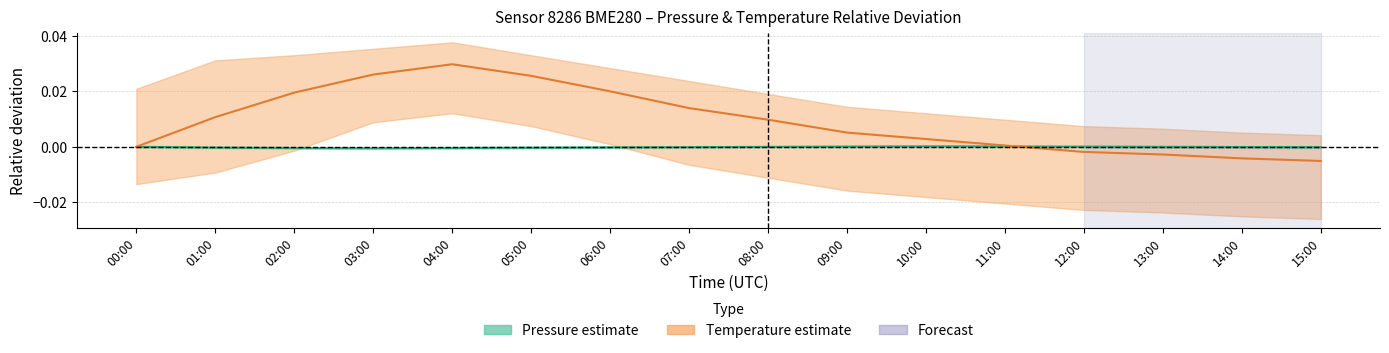

List the labels in order of Temperature value, smallest first.

15:00, 14:00, 13:00, 12:00, 00:00, 11:00, 10:00, 09:00, 08:00, 01:00, 07:00, 02:00, 06:00, 05:00, 03:00, 04:00